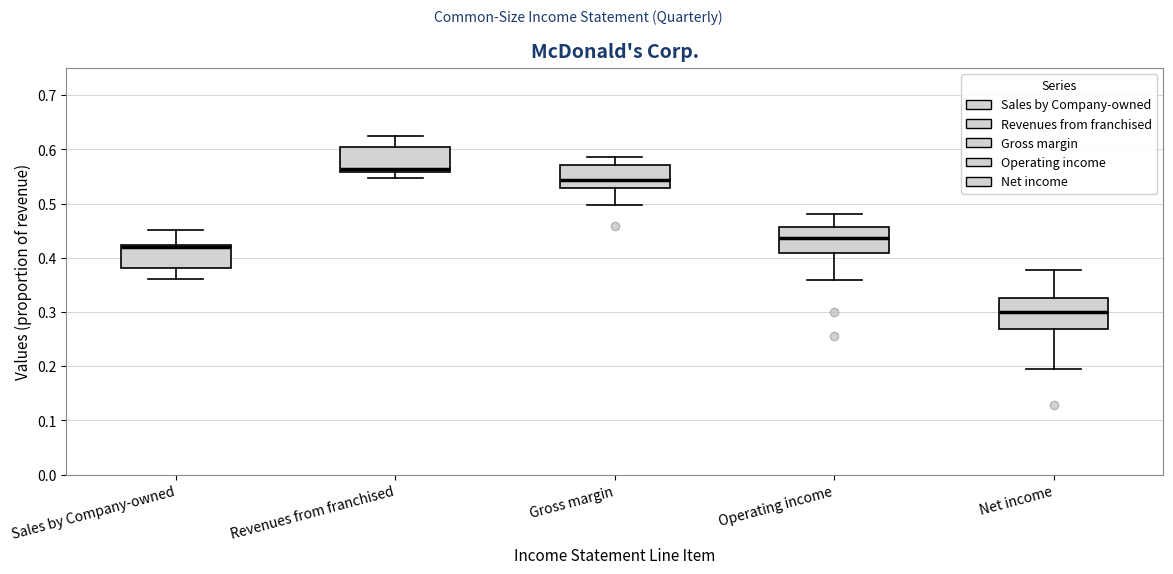

Which box has the highest median line?

Revenues from franchised